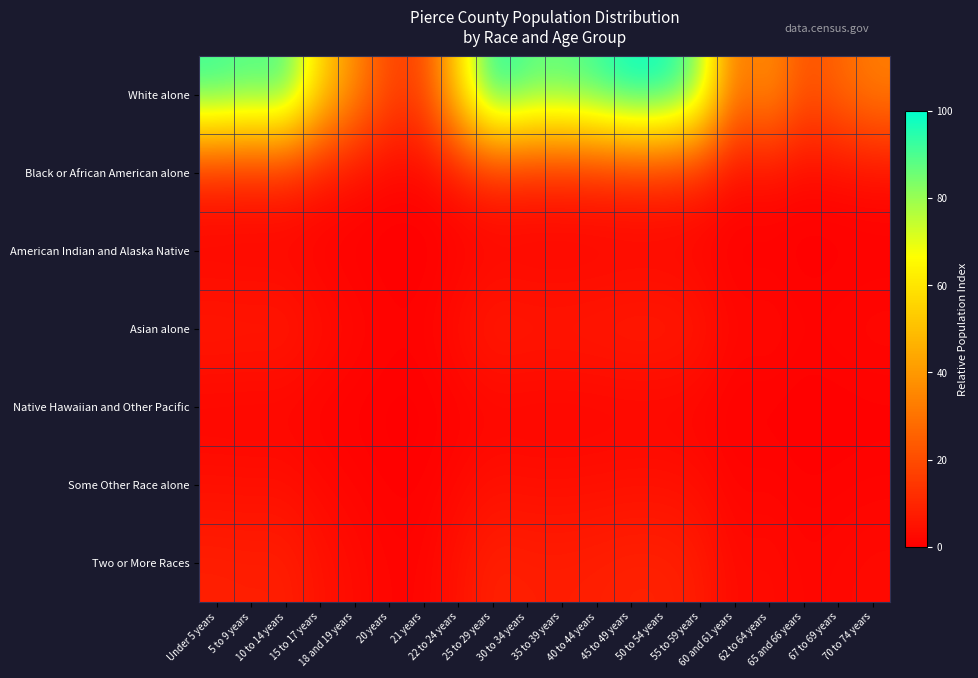

Reading left to right, transcribe all the data shown in this chart.

White alone: Under 5 years=93.2	5 to 9 years=89.7	10 to 14 years=91.8	15 to 17 years=56.9	18 and 19 years=37.0	20 years=18.5	21 years=18.3	22 to 24 years=56.7	25 to 29 years=97.7	30 to 34 years=89.9	35 to 39 years=88.4	40 to 44 years=93.1	45 to 49 years=100.0	50 to 54 years=99.2	55 to 59 years=83.9	60 and 61 years=29.4	62 to 64 years=39.4	65 and 66 years=21.1	67 to 69 years=26.9	70 to 74 years=33.2
Black or African American alone: Under 5 years=8.2	5 to 9 years=7.9	10 to 14 years=8.1	15 to 17 years=4.9	18 and 19 years=3.1	20 years=1.4	21 years=1.4	22 to 24 years=4.9	25 to 29 years=8.6	30 to 34 years=7.9	35 to 39 years=7.8	40 to 44 years=8.2	45 to 49 years=8.8	50 to 54 years=8.8	55 to 59 years=7.4	60 and 61 years=2.4	62 to 64 years=3.3	65 and 66 years=1.6	67 to 69 years=2.2	70 to 74 years=2.7
American Indian and Alaska Native: Under 5 years=1.4	5 to 9 years=1.3	10 to 14 years=1.4	15 to 17 years=0.7	18 and 19 years=0.4	20 years=0.0	21 years=0.0	22 to 24 years=0.7	25 to 29 years=1.5	30 to 34 years=1.3	35 to 39 years=1.3	40 to 44 years=1.4	45 to 49 years=1.5	50 to 54 years=1.5	55 to 59 years=1.2	60 and 61 years=0.2	62 to 64 years=0.4	65 and 66 years=0.1	67 to 69 years=0.2	70 to 74 years=0.3
Asian alone: Under 5 years=7.2	5 to 9 years=6.9	10 to 14 years=7.1	15 to 17 years=4.3	18 and 19 years=2.7	20 years=1.2	21 years=1.2	22 to 24 years=4.3	25 to 29 years=7.6	30 to 34 years=6.9	35 to 39 years=6.8	40 to 44 years=7.2	45 to 49 years=7.7	50 to 54 years=7.7	55 to 59 years=6.4	60 and 61 years=2.1	62 to 64 years=2.9	65 and 66 years=1.4	67 to 69 years=1.9	70 to 74 years=2.4
Native Hawaiian and Other Pacific: Under 5 years=1.3	5 to 9 years=1.3	10 to 14 years=1.3	15 to 17 years=0.7	18 and 19 years=0.3	20 years=0.0	21 years=0.0	22 to 24 years=0.7	25 to 29 years=1.4	30 to 34 years=1.3	35 to 39 years=1.3	40 to 44 years=1.3	45 to 49 years=1.5	50 to 54 years=1.5	55 to 59 years=1.2	60 and 61 years=0.2	62 to 64 years=0.4	65 and 66 years=0.1	67 to 69 years=0.2	70 to 74 years=0.3
Some Other Race alone: Under 5 years=4.1	5 to 9 years=3.9	10 to 14 years=4.0	15 to 17 years=2.4	18 and 19 years=1.4	20 years=0.6	21 years=0.5	22 to 24 years=2.4	25 to 29 years=4.3	30 to 34 years=3.9	35 to 39 years=3.9	40 to 44 years=4.1	45 to 49 years=4.4	50 to 54 years=4.4	55 to 59 years=3.6	60 and 61 years=1.1	62 to 64 years=1.5	65 and 66 years=0.7	67 to 69 years=1.0	70 to 74 years=1.3
Two or More Races: Under 5 years=8.3	5 to 9 years=8.0	10 to 14 years=8.2	15 to 17 years=4.9	18 and 19 years=3.1	20 years=1.4	21 years=1.4	22 to 24 years=4.9	25 to 29 years=8.7	30 to 34 years=8.0	35 to 39 years=7.8	40 to 44 years=8.3	45 to 49 years=8.9	50 to 54 years=8.8	55 to 59 years=7.4	60 and 61 years=2.4	62 to 64 years=3.3	65 and 66 years=1.6	67 to 69 years=2.2	70 to 74 years=2.8